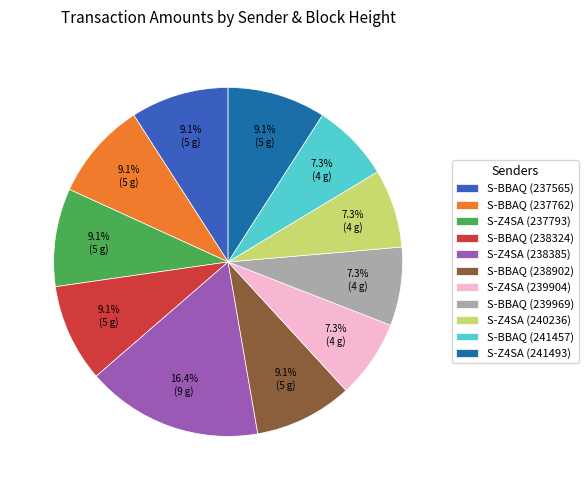

Combined, what portion of the pie is S-BBAQ (237762) and S-Z4SA (239904)?

16.4%